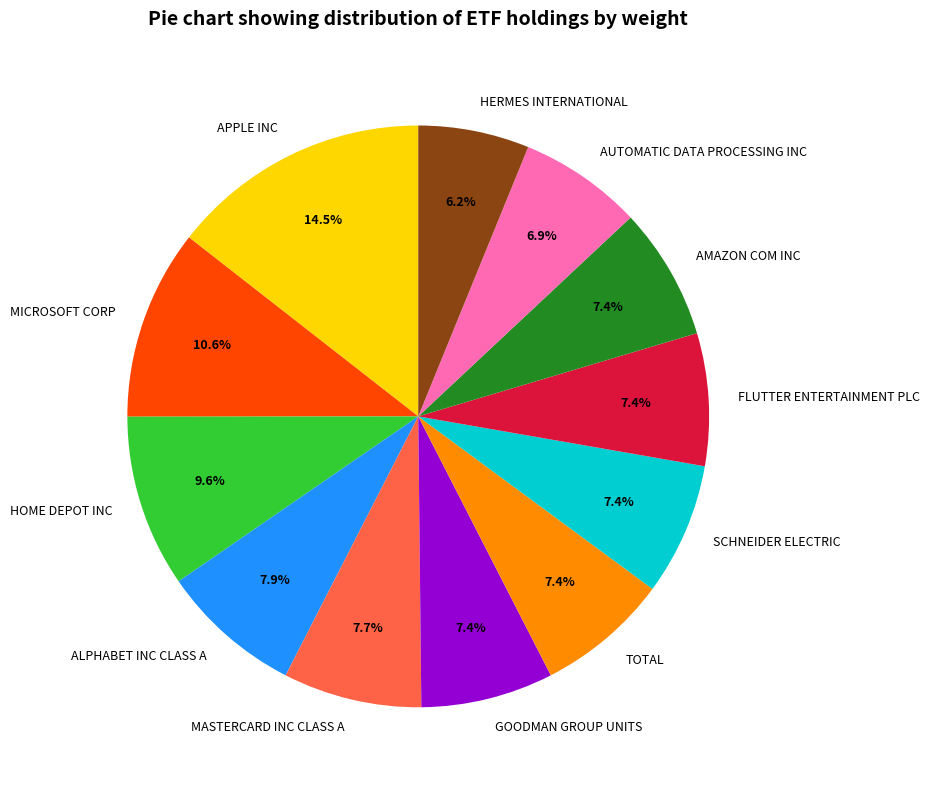

Do MASTERCARD INC CLASS A and AUTOMATIC DATA PROCESSING INC together represent more than half of the pie?

No